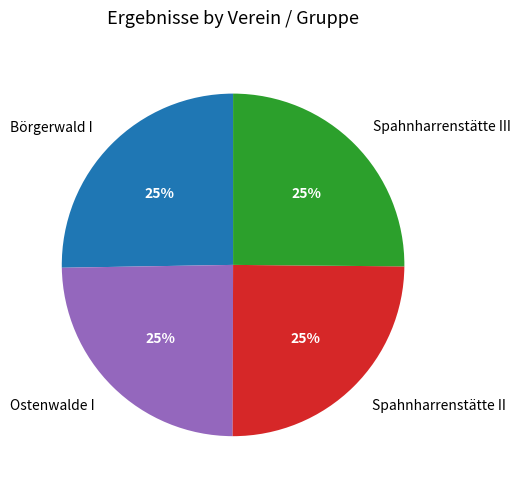

To the nearest percent, what portion does Spahnharrenstätte III represent?

25%